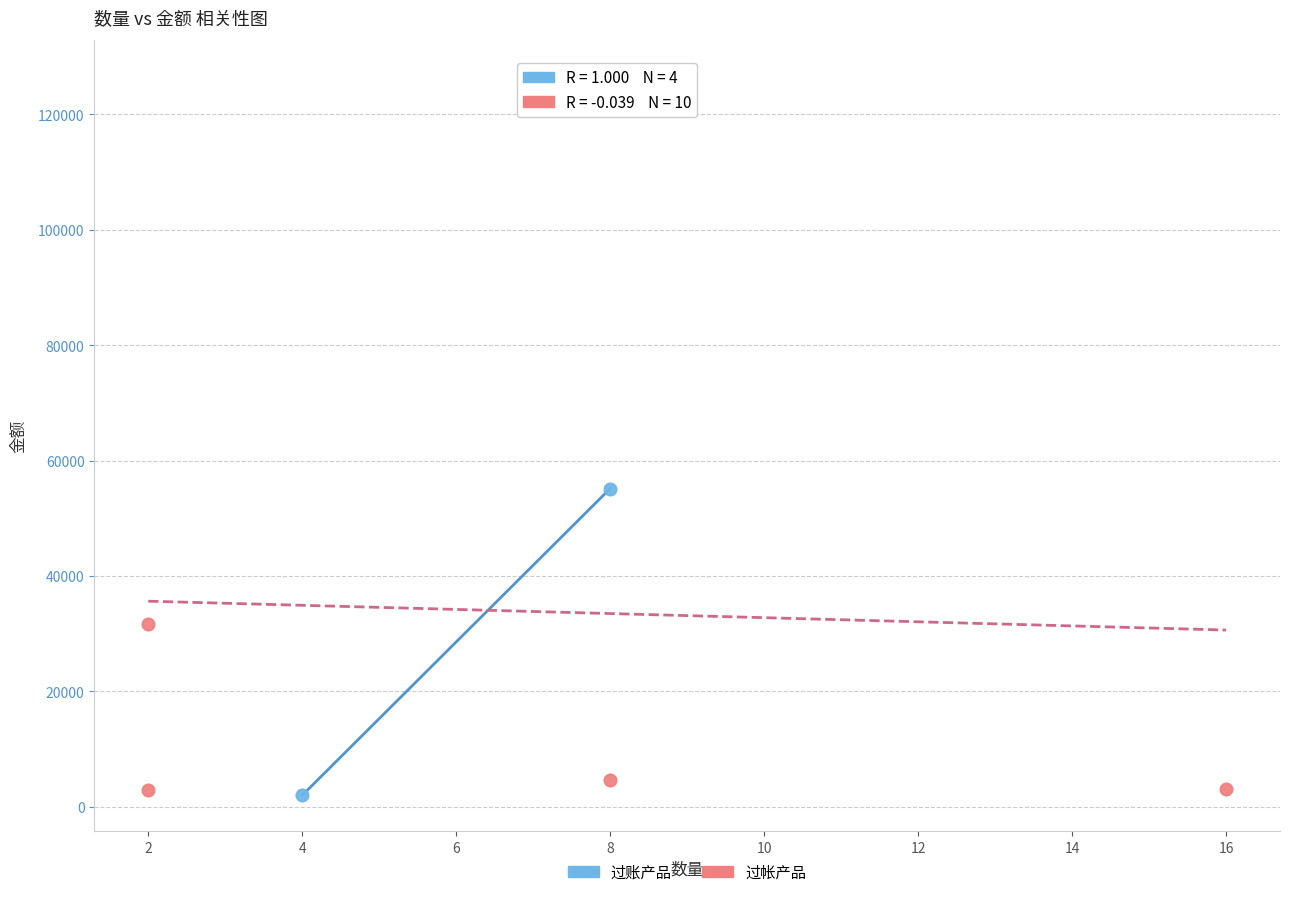

Which series reaches the maximum Y coordinate?

过帐产品